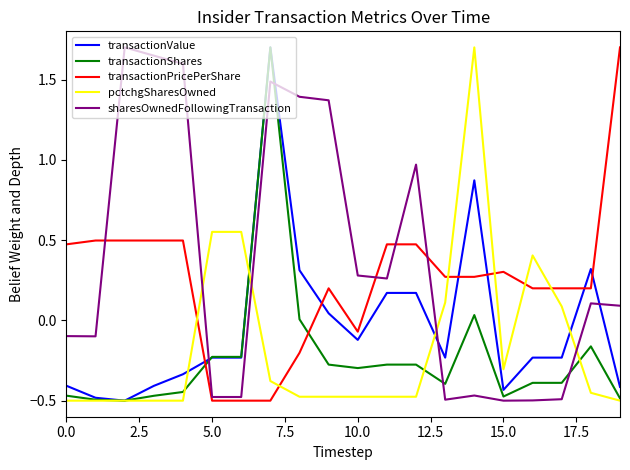

Which series has the largest total across all categories?

sharesOwnedFollowingTransaction